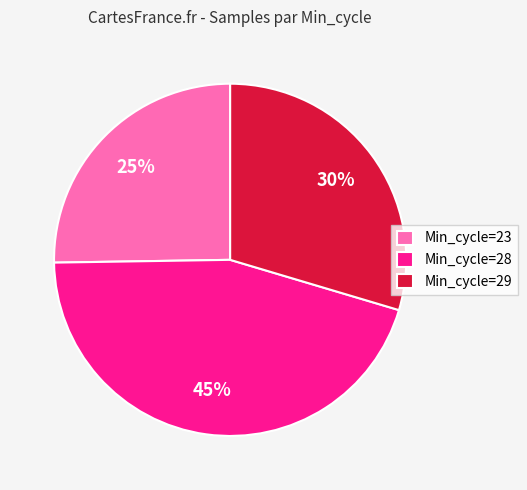

What percentage is the Min_cycle=29 slice, to the nearest percent?

30%